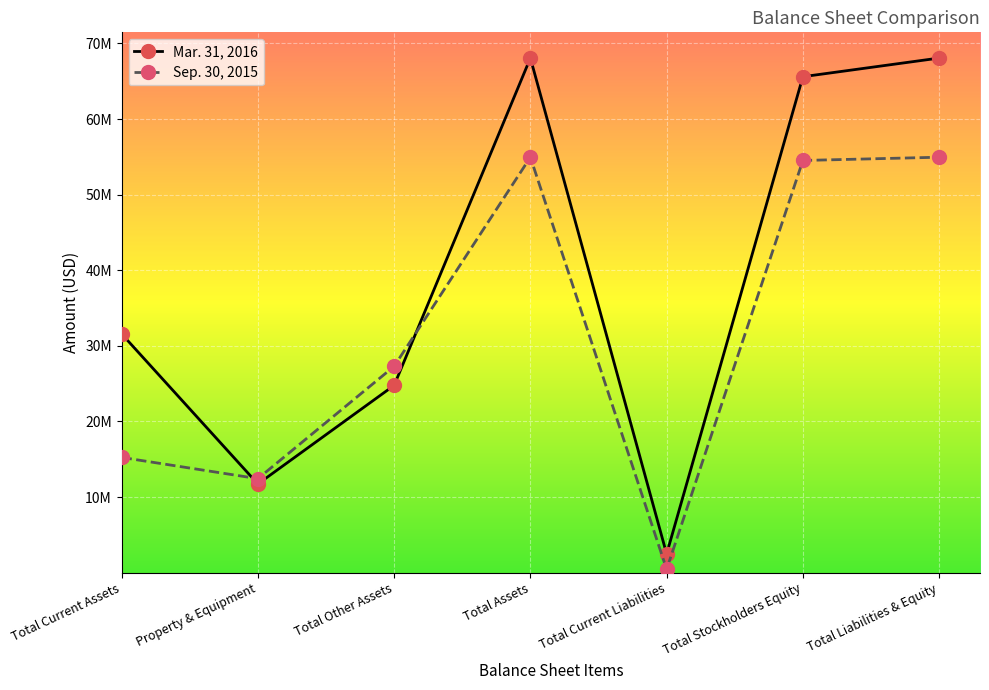

What are all the series names shown in the legend?

Mar. 31, 2016, Sep. 30, 2015